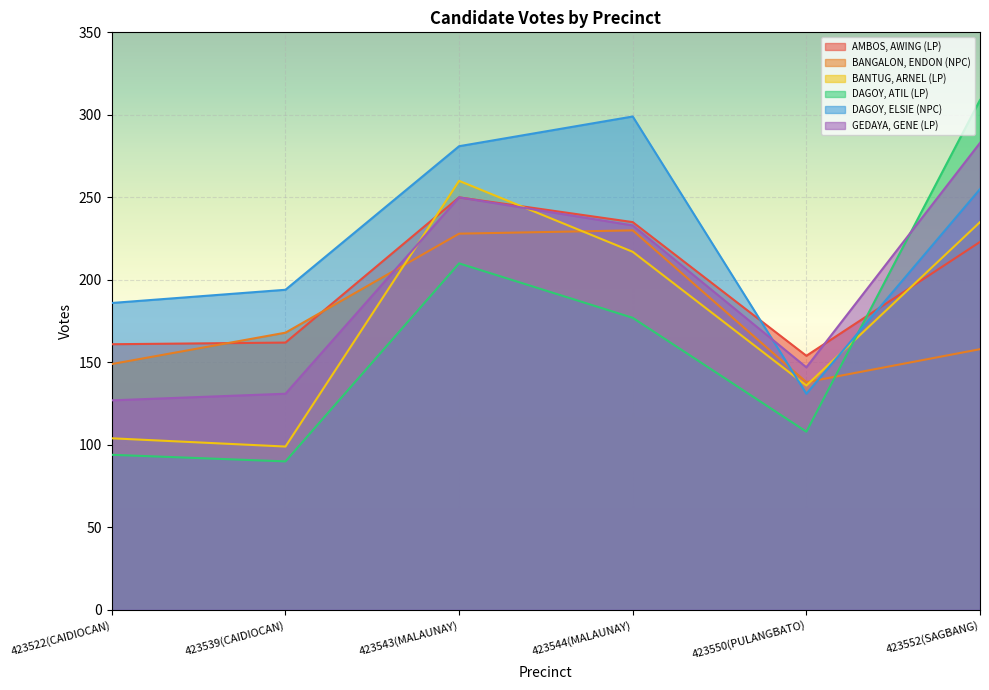

What is the sum of all DAGOY, ELSIE (NPC) values?

1346